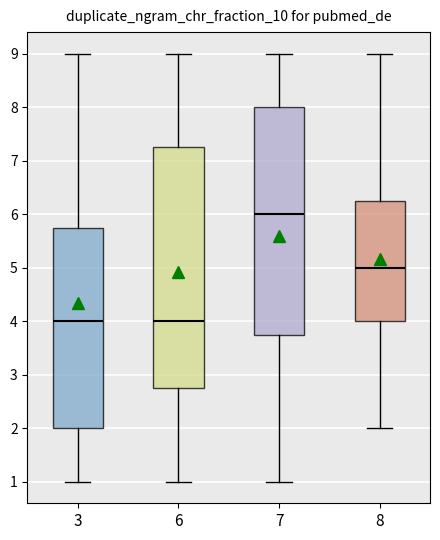

Where does the upper whisker of the box at x = 6 end on the y-axis? The values are not printed on the chart, so give them approximately, as read against the axis.

9.0